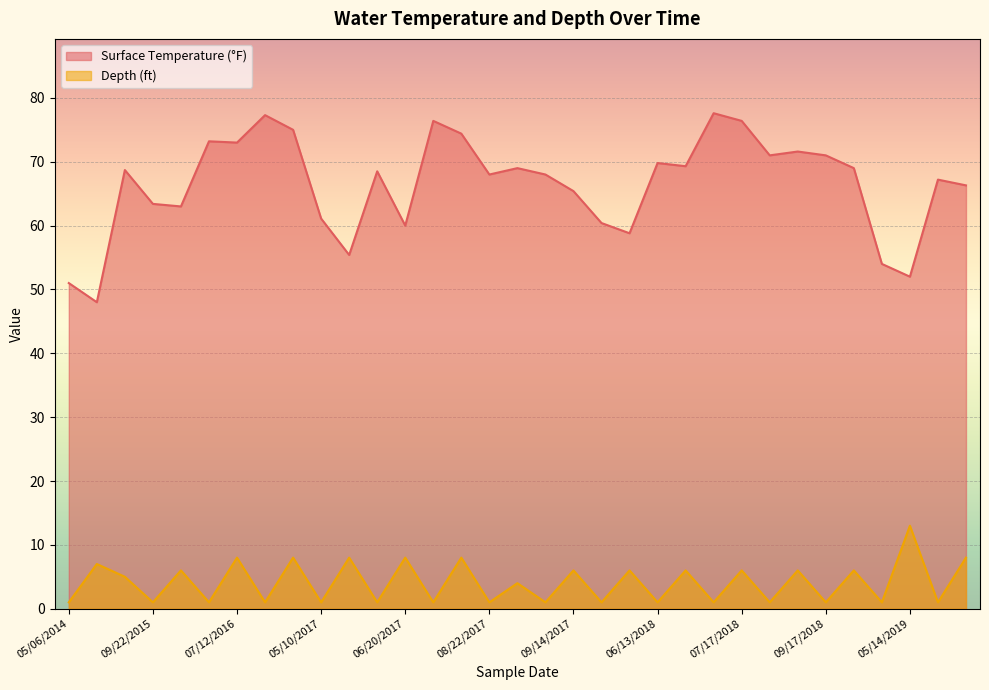

True or false: Depth (ft) and Surface Temperature (°F) intersect in this chart.

False